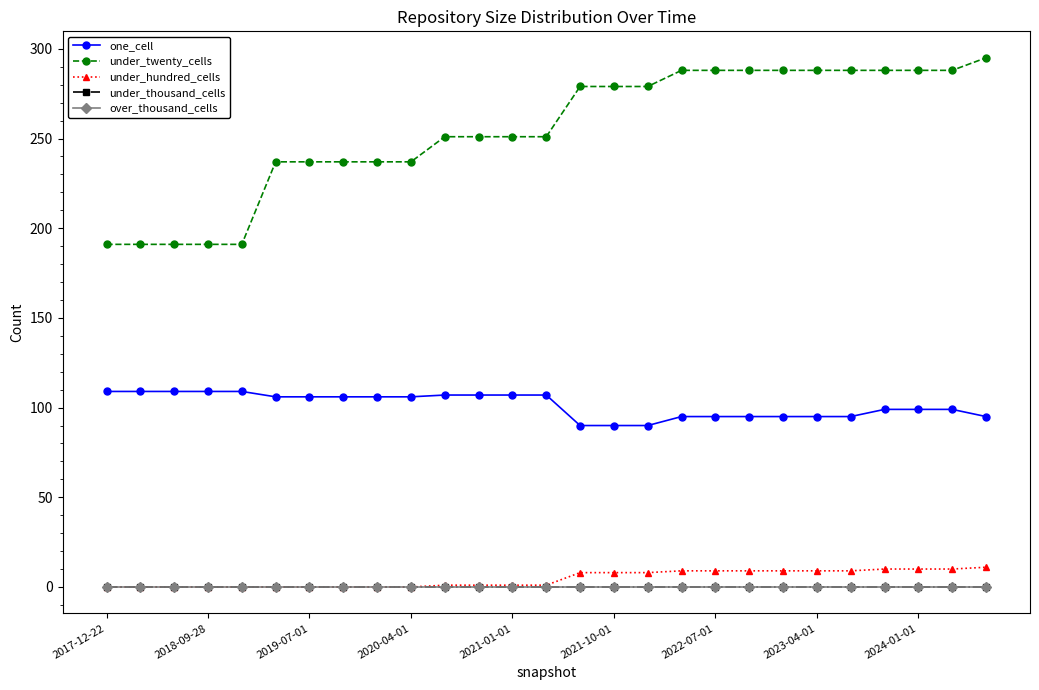

How many data points in under_twenty_cells are above 251?

13